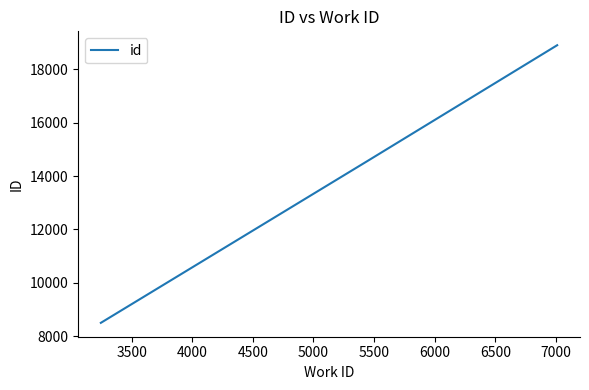

What is the difference between the second highest and minimum values?

6059